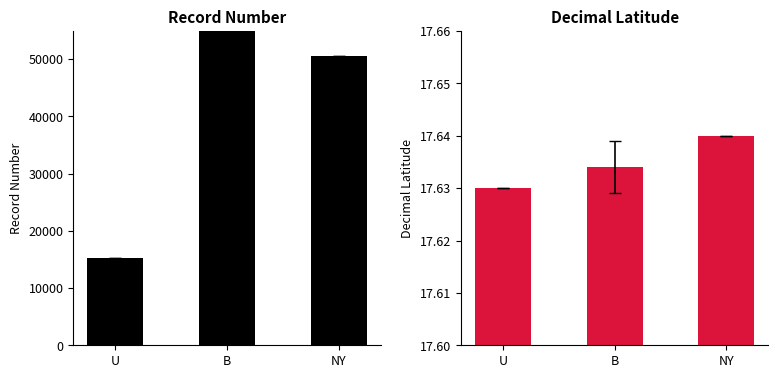

The recordNumber series shows 79037.2 at B. True or false?

False